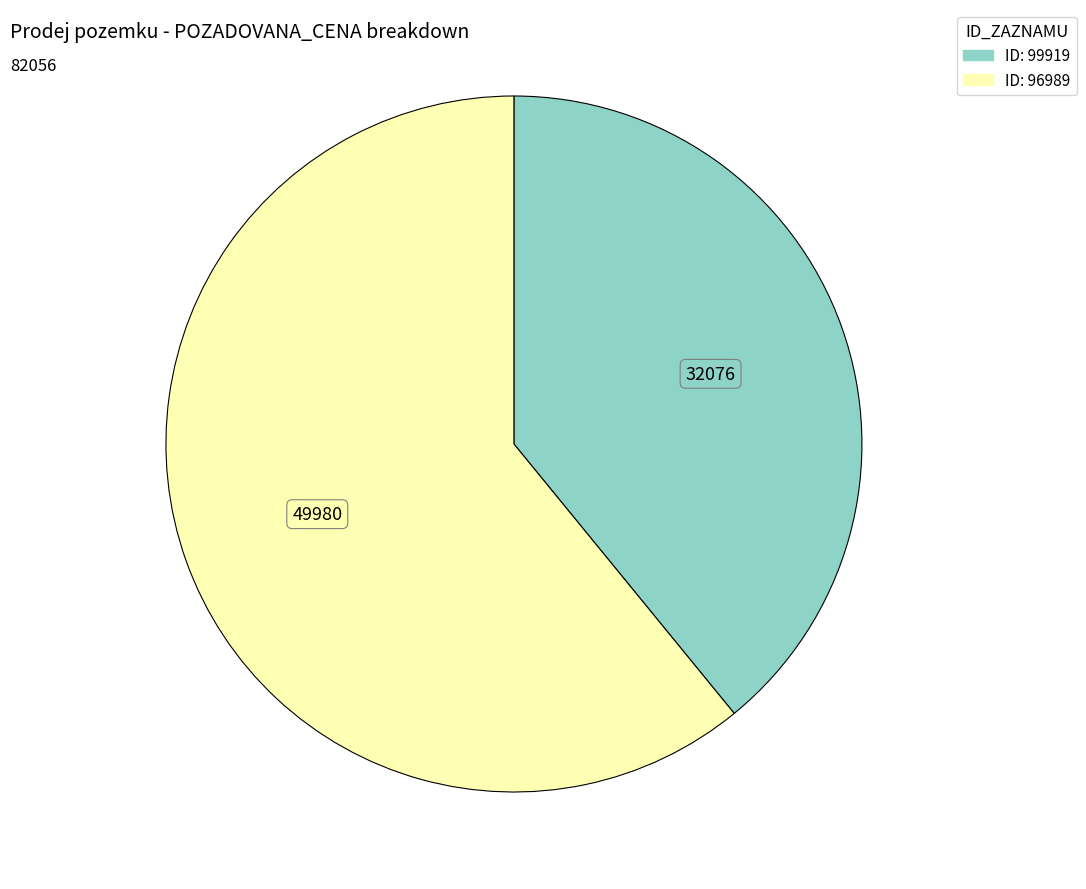

Is there a majority slice in this chart?

Yes